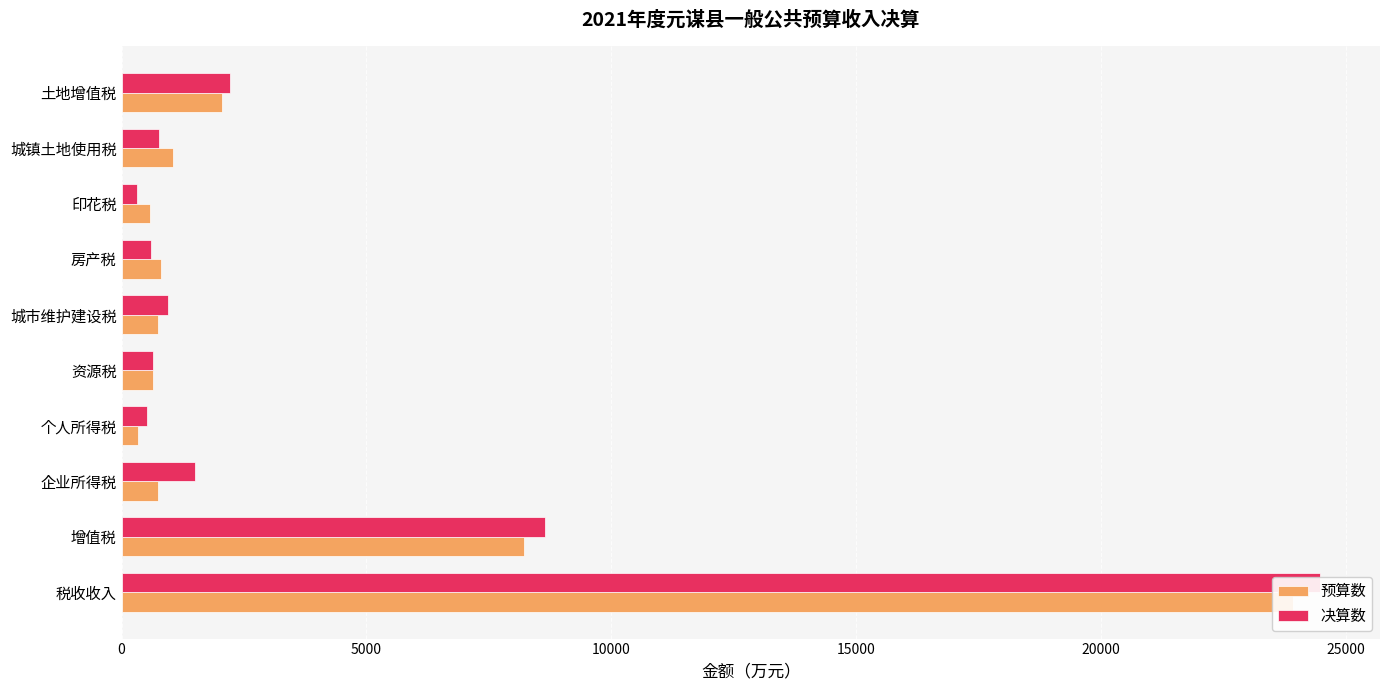

Reading right to left, list all the values displayed in this chart.

预算数: 2050	1050	580	800	750	650	336	739	8215	23927
决算数: 2207	762	317	610	940	639	522	1498	8649	24477